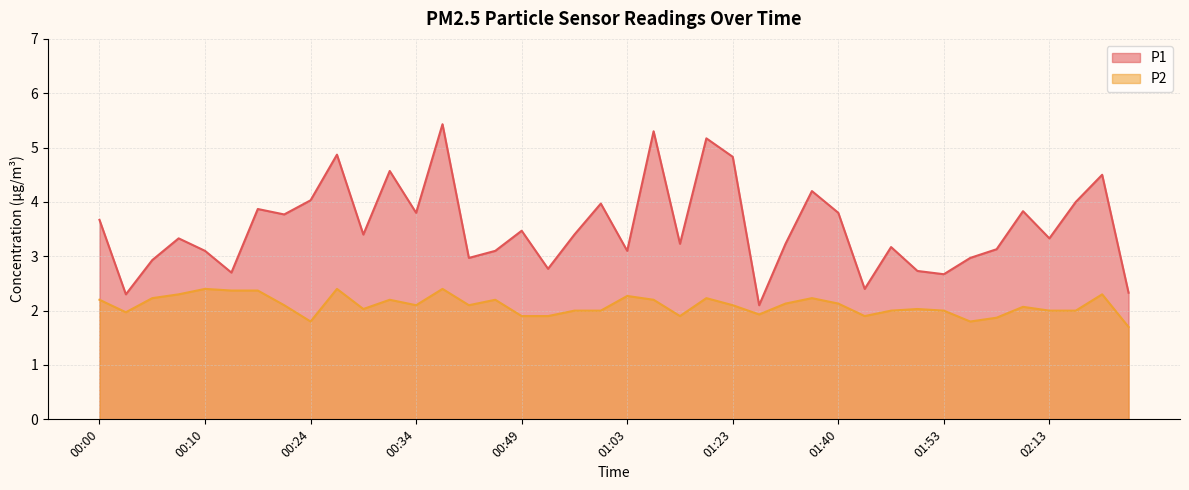

Count the number of categories in the chart.

40